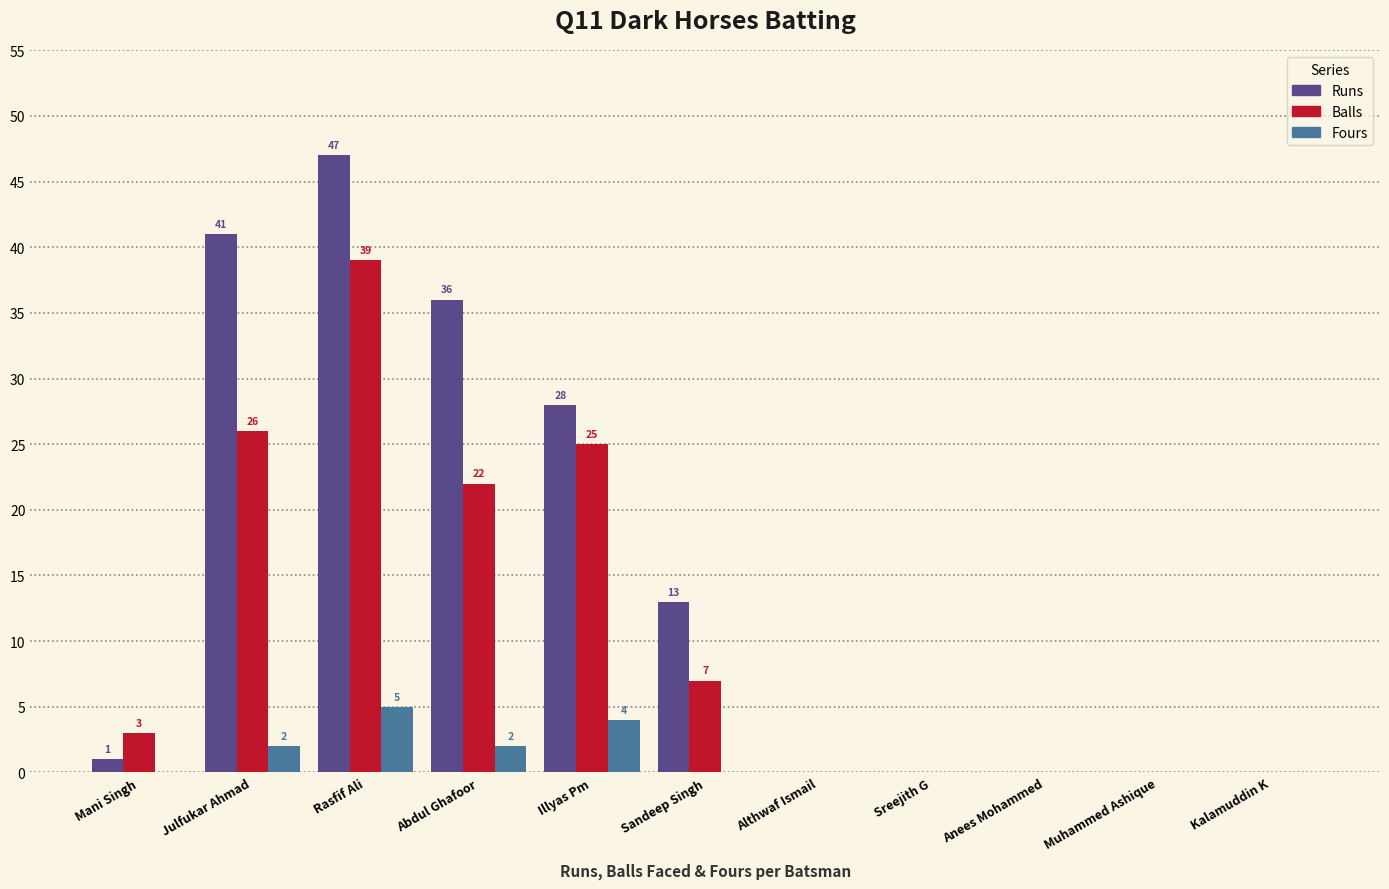

What is the total value across all series at Rasfif Ali?

91